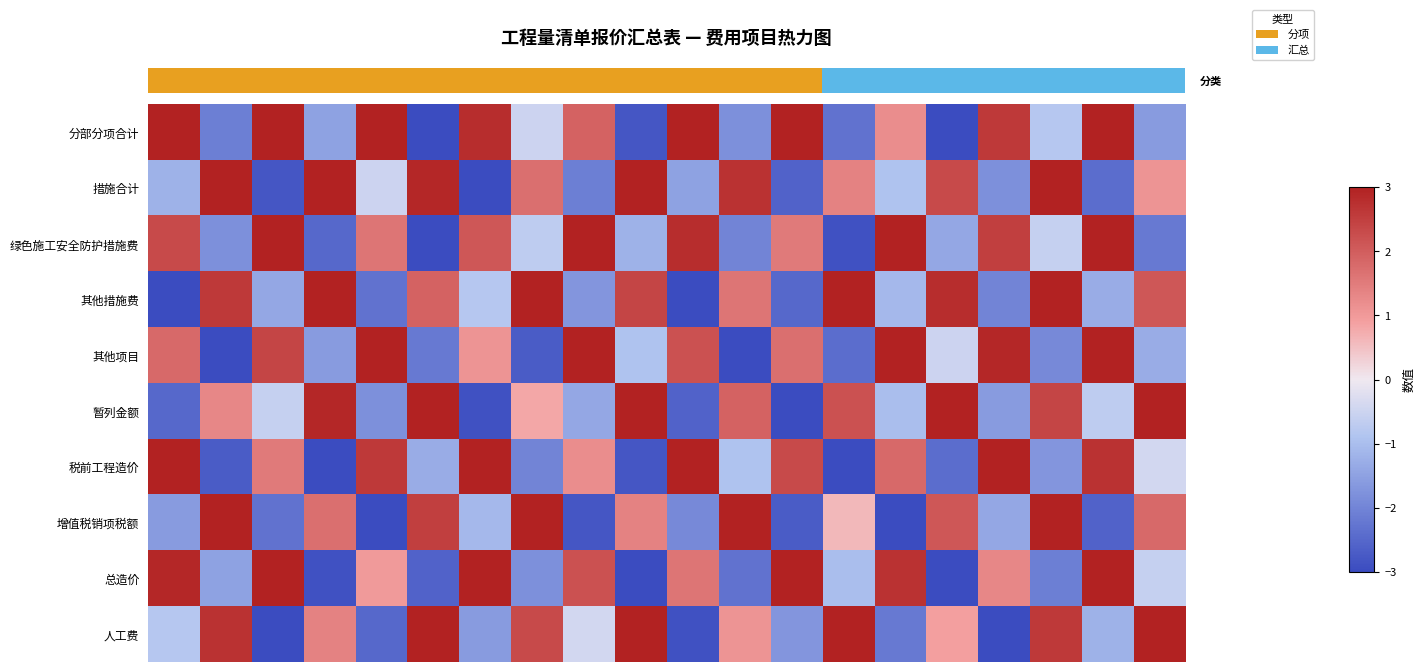

What is the minimum value shown in the chart?

-3.0